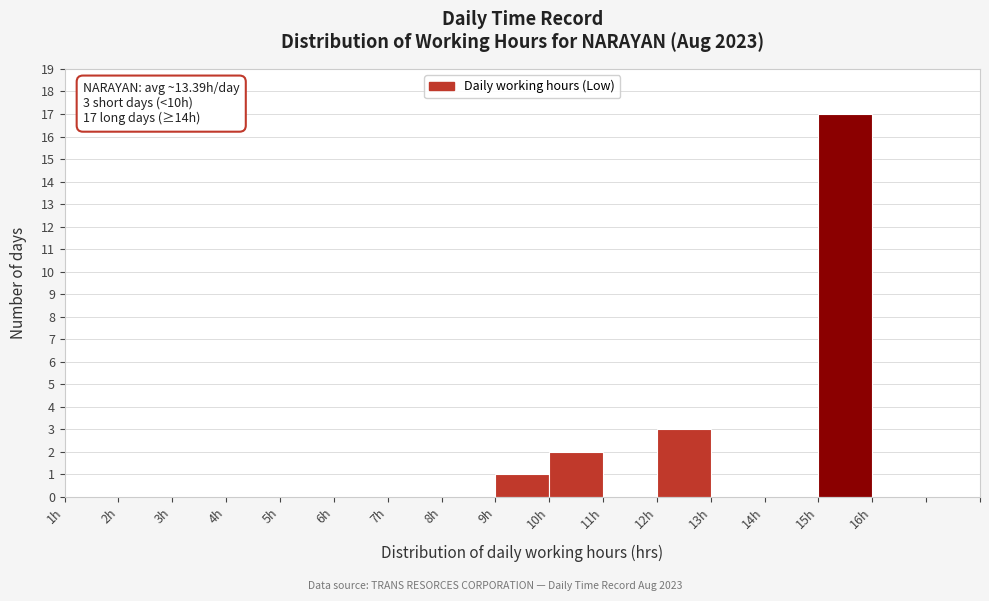

Reading left to right, transcribe all the data shown in this chart.

1h=0	2h=0	3h=0	4h=0	5h=0	6h=0	7h=0	8h=0	9h=1	10h=2	11h=0	12h=3	13h=0	14h=0	15h=17	16h=0